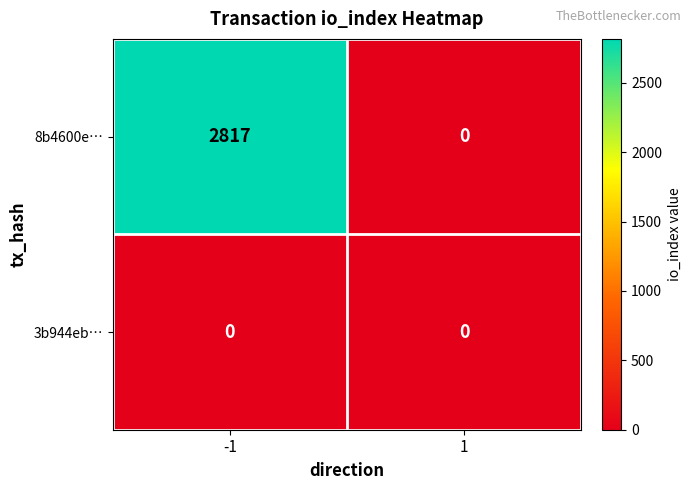

At which category is the sum across all series the highest?

-1